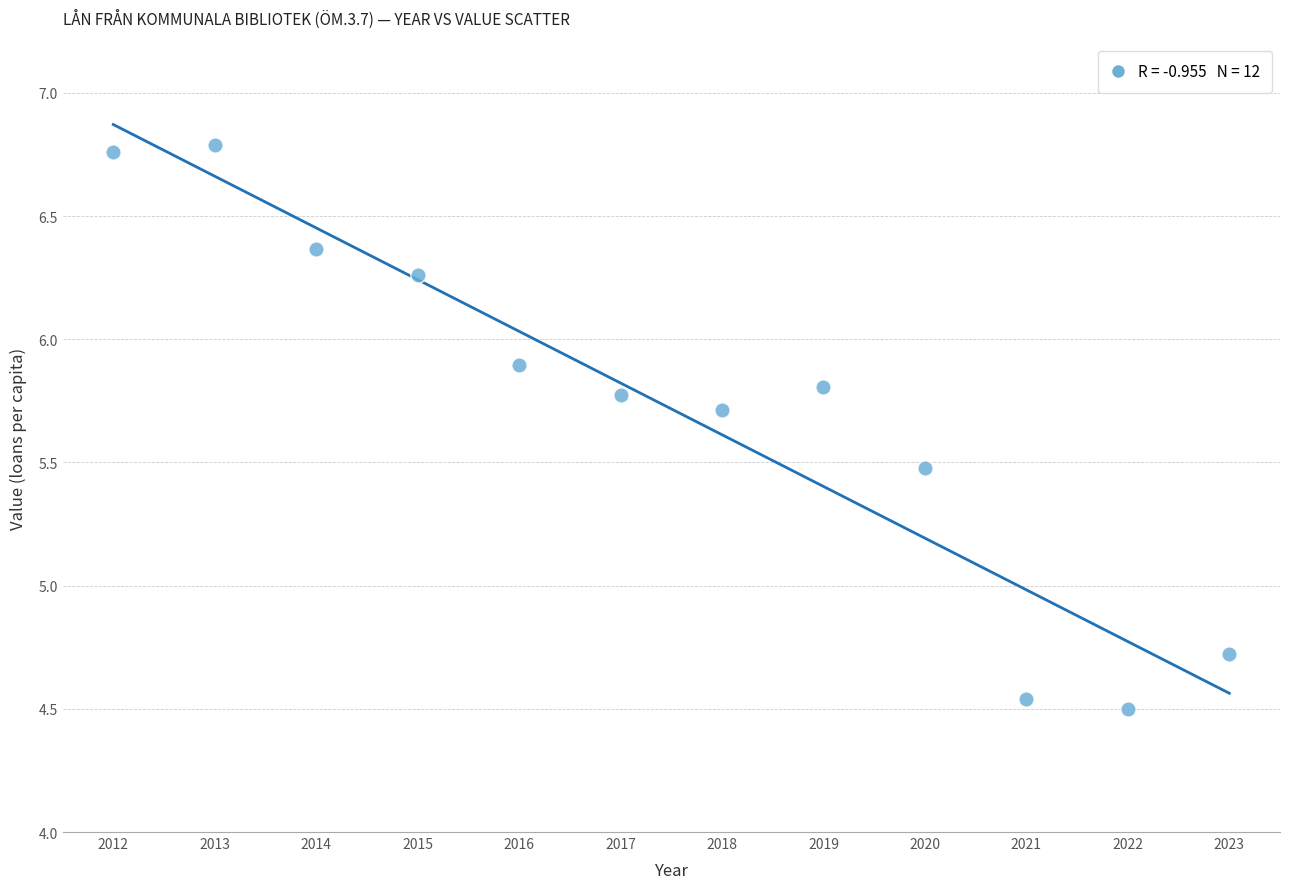

What is the average X value?

2017.5